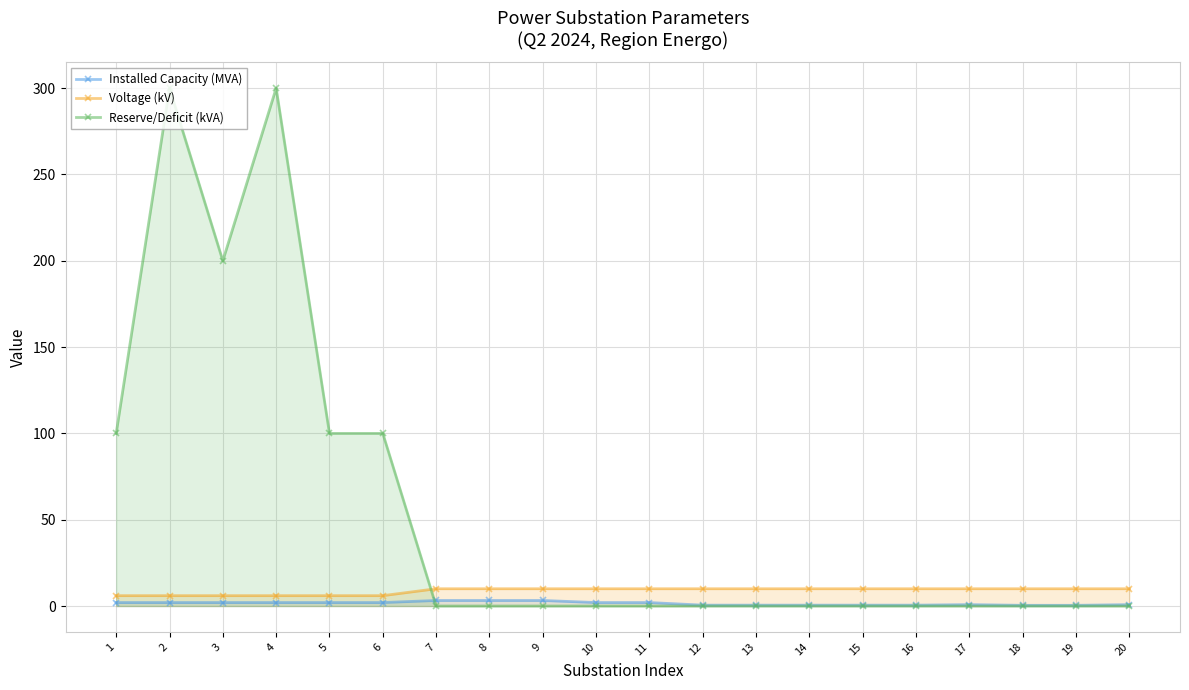

Rank the series at 2 from lowest to highest value.

Installed Capacity (MVA), Voltage (kV), Reserve/Deficit (kVA)